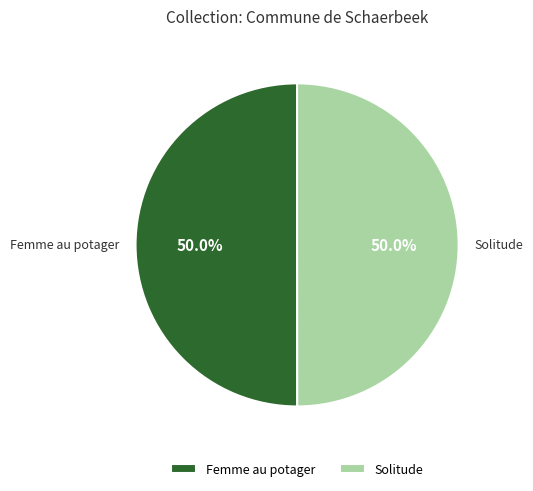

Is it true that Solitude is 50% of the pie?

True